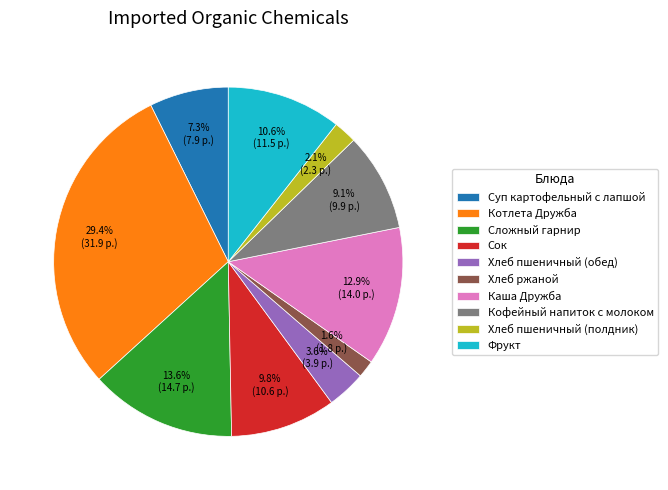

How much of the chart is everything except Сок?

90.2%